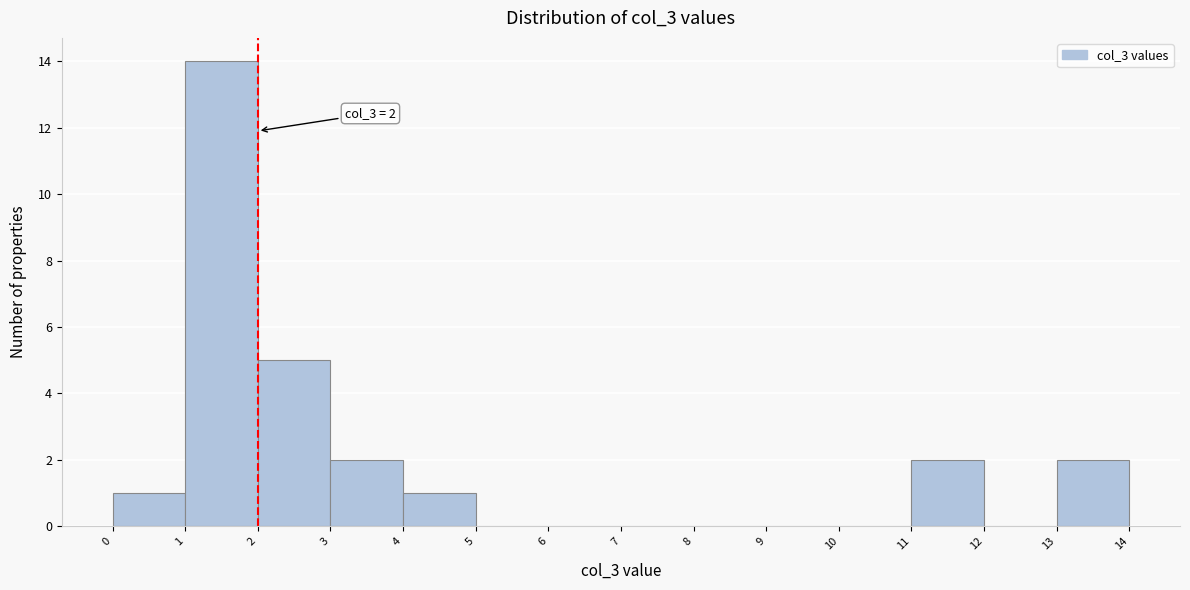

Over which range of the x-axis is the bar tallest?

1 to 2